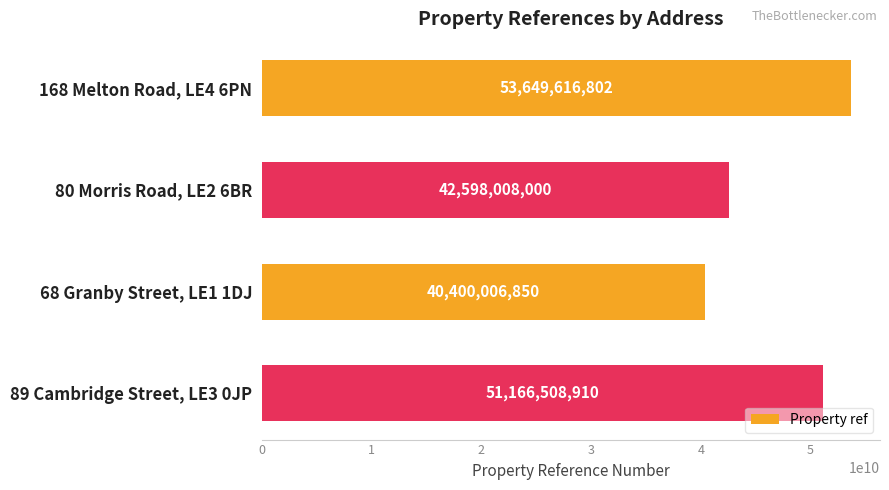

Where is the data nearest to the value 47024811826?

89 Cambridge Street, LE3 0JP